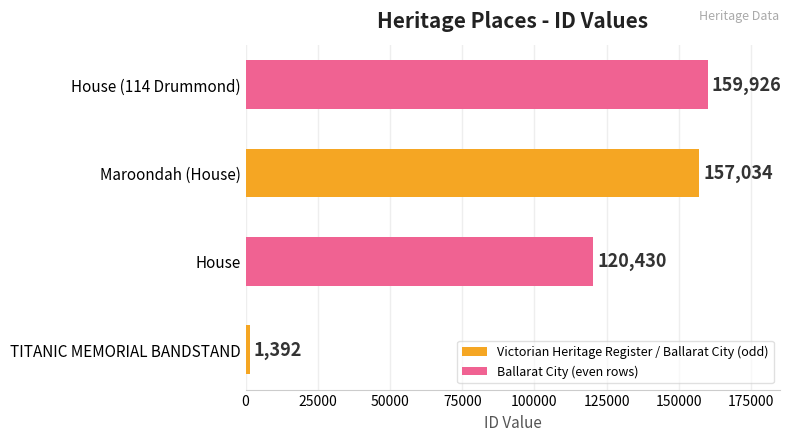

Which category has the highest value across all series?

House (114 Drummond)